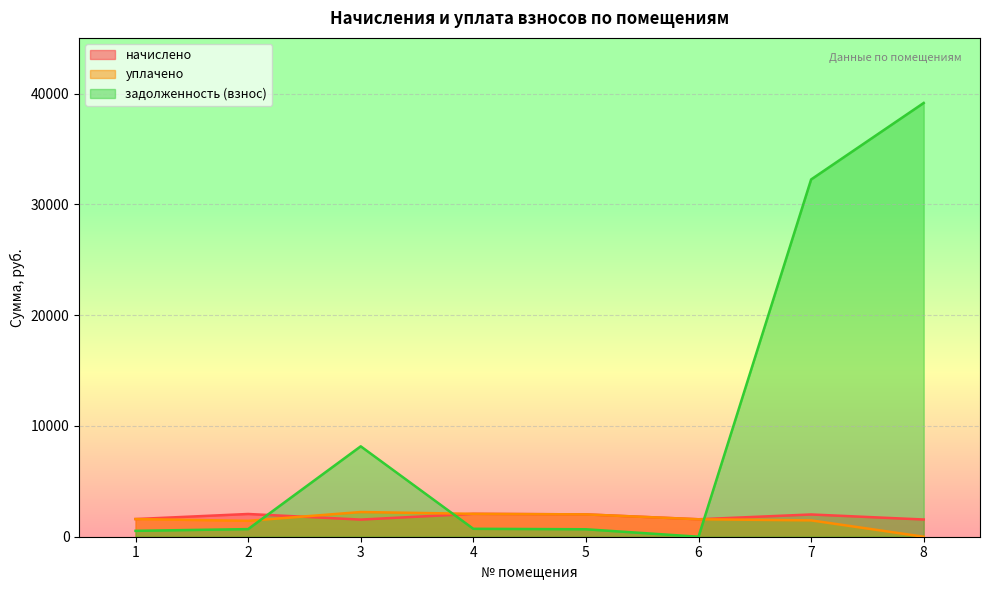

What is the average value of the начислено series?

1802.3